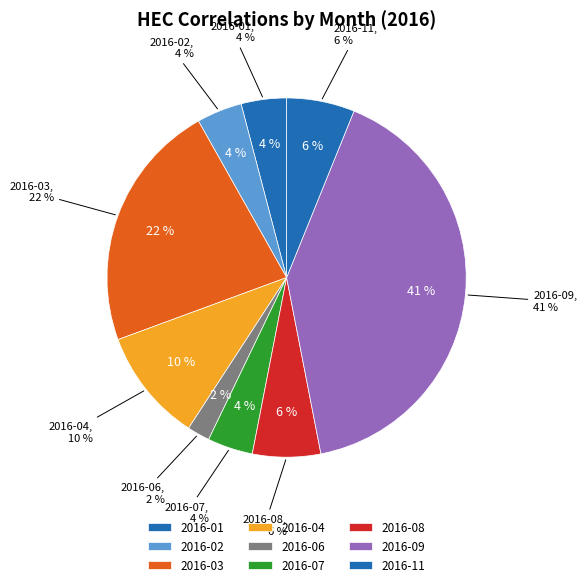

What is the total percentage of 2016-09 and 2016-10?

40.8%